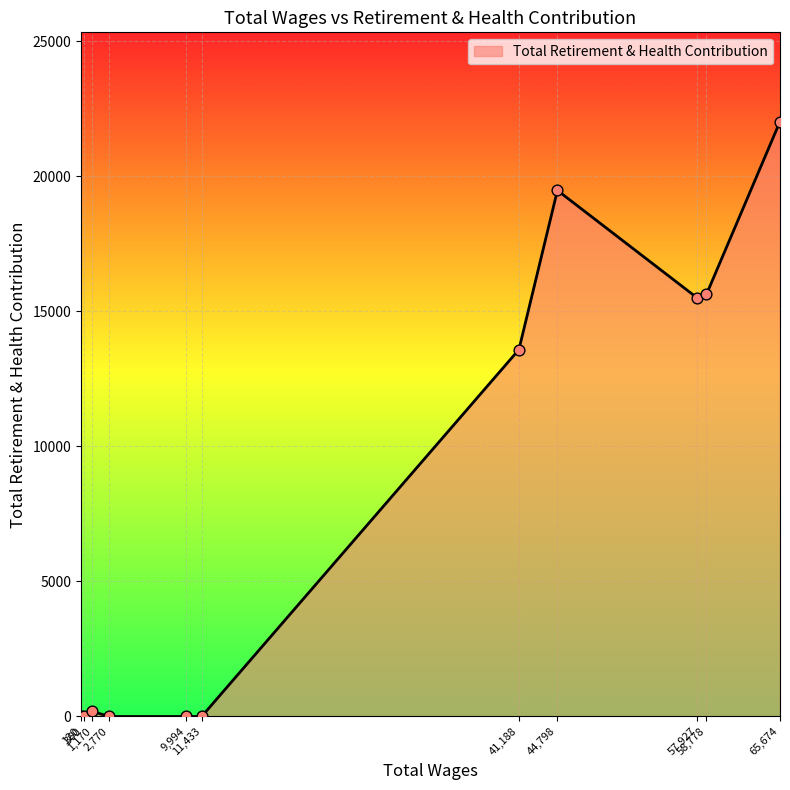

What is the greatest value displayed?

22029